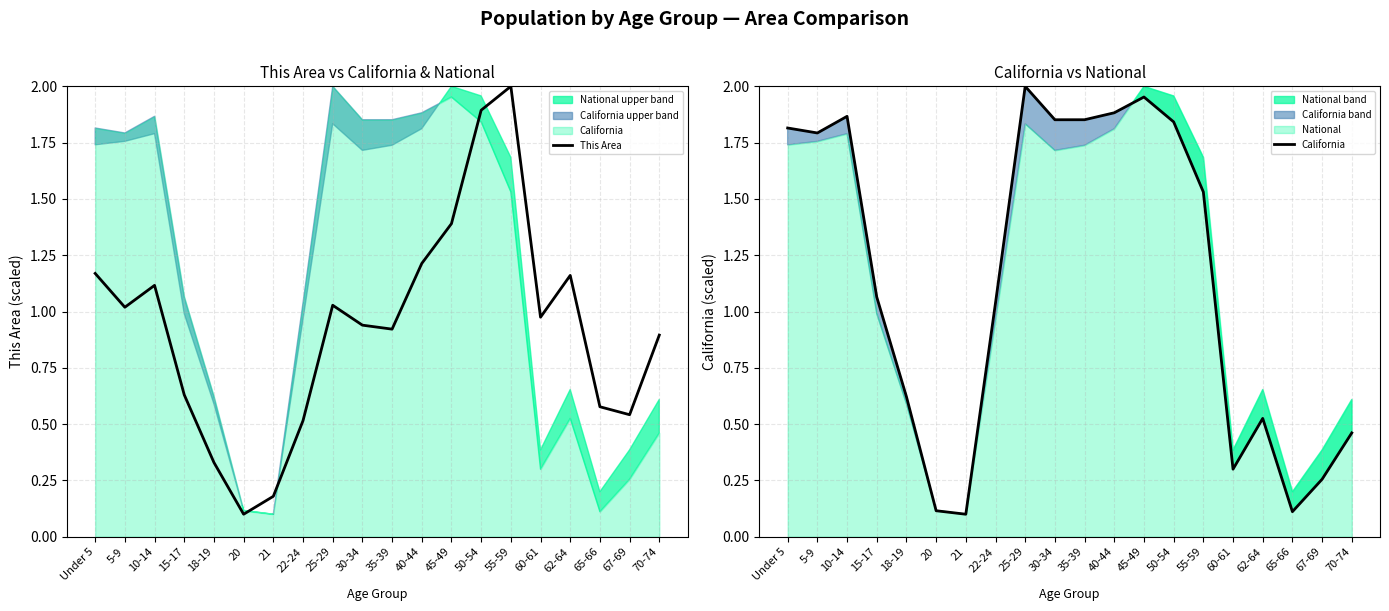

Is it true that This Area equals 1.2 at 40-44?

True